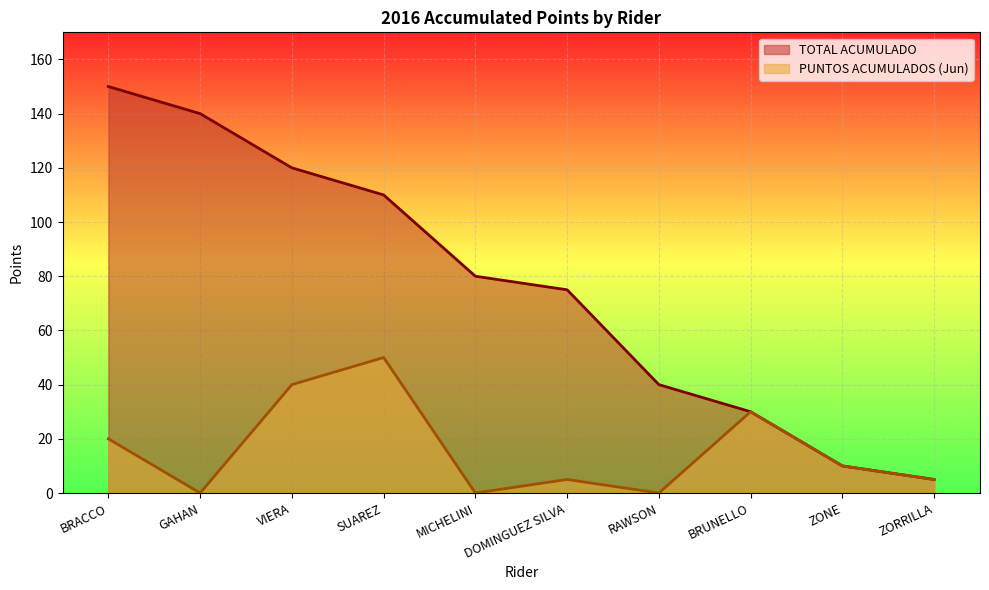

What position from the left is ZORRILLA?

10